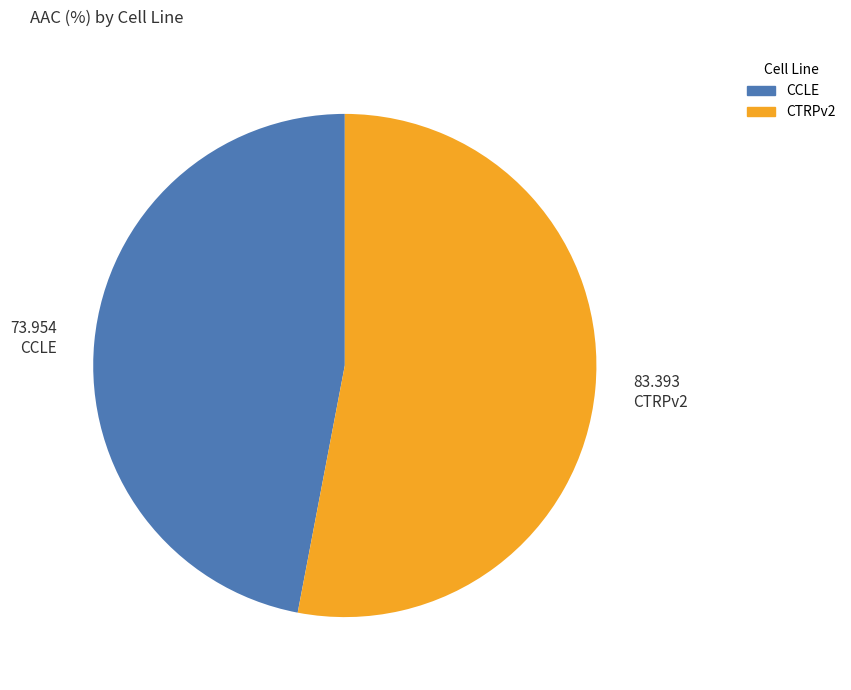

How many slices are in this pie chart?

2